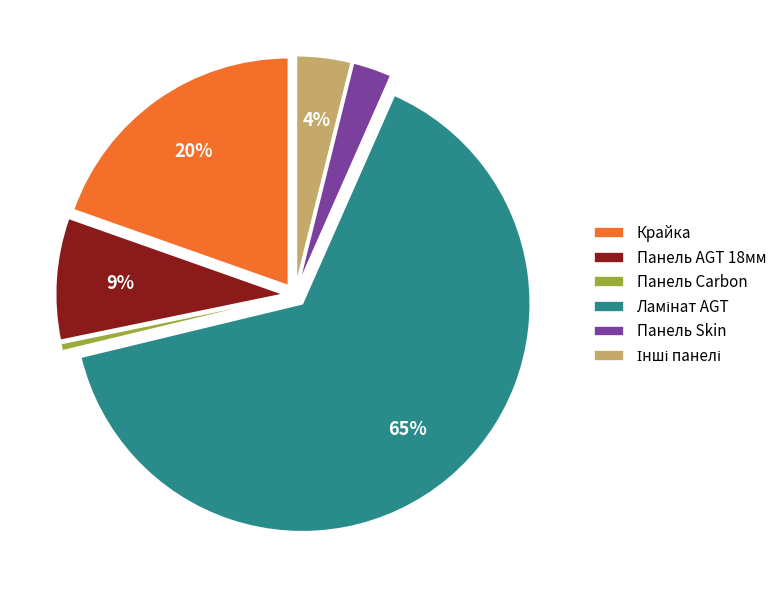

Is it true that Крайка is 20% of the pie?

True